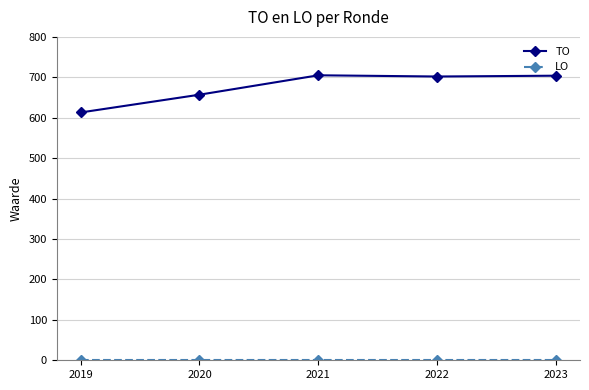

Between 2019 and 2023, which series saw the biggest shift?

TO